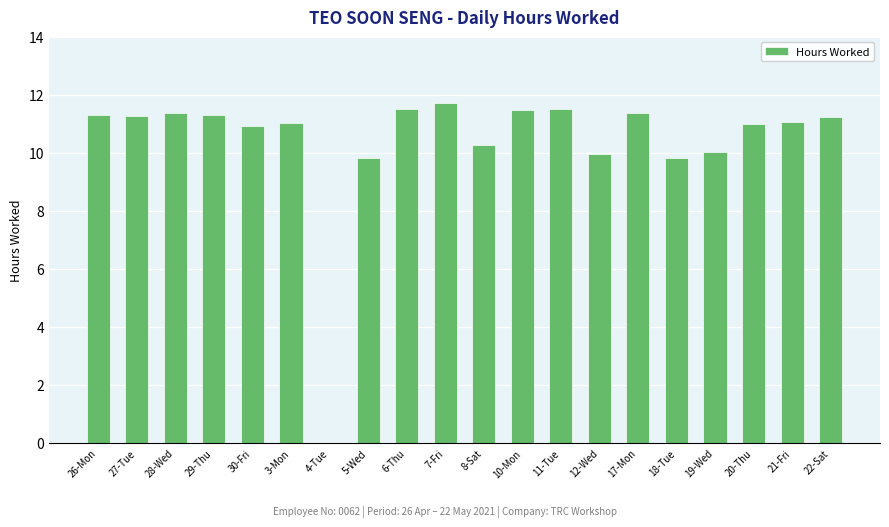

The chart shows a value of 11.1 at 21-Fri. True or false?

True